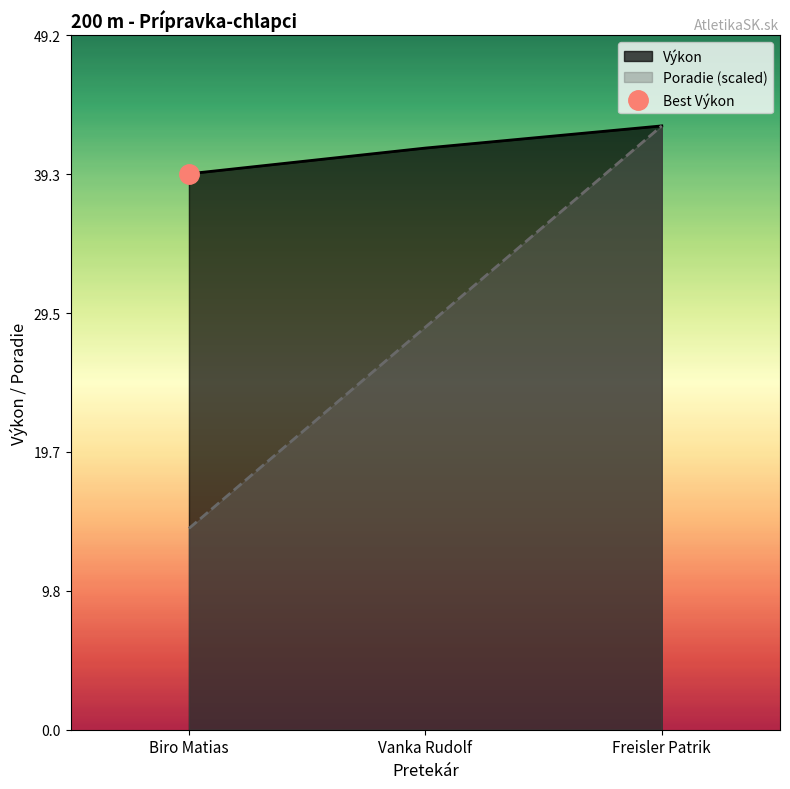

What is the sum of the Výkon values at Freisler Patrik and Vanka Rudolf?

83.9